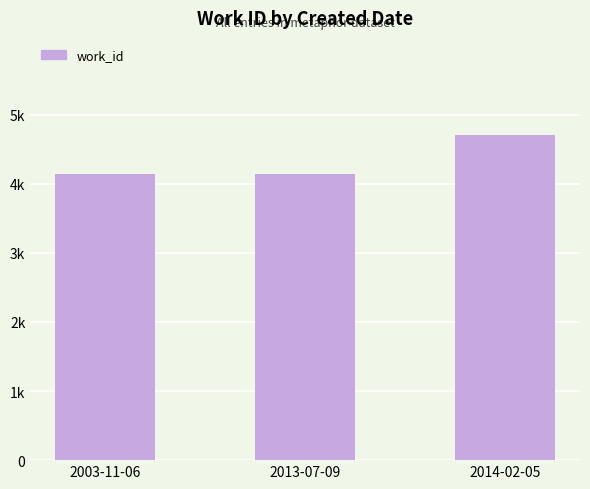

List the labels in order of value, smallest first.

2003-11-06, 2013-07-09, 2014-02-05